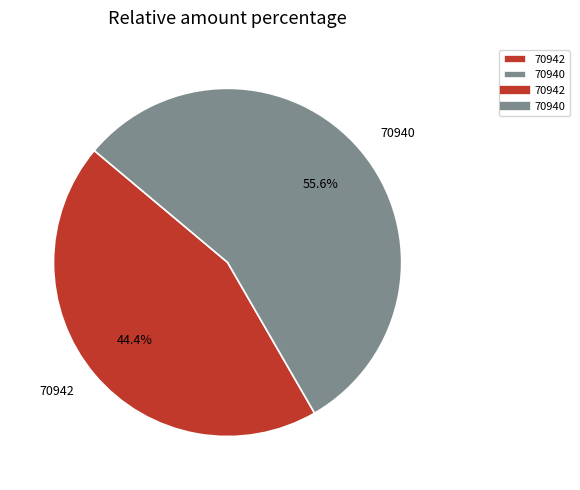

What is the smallest slice in the pie chart?

70942